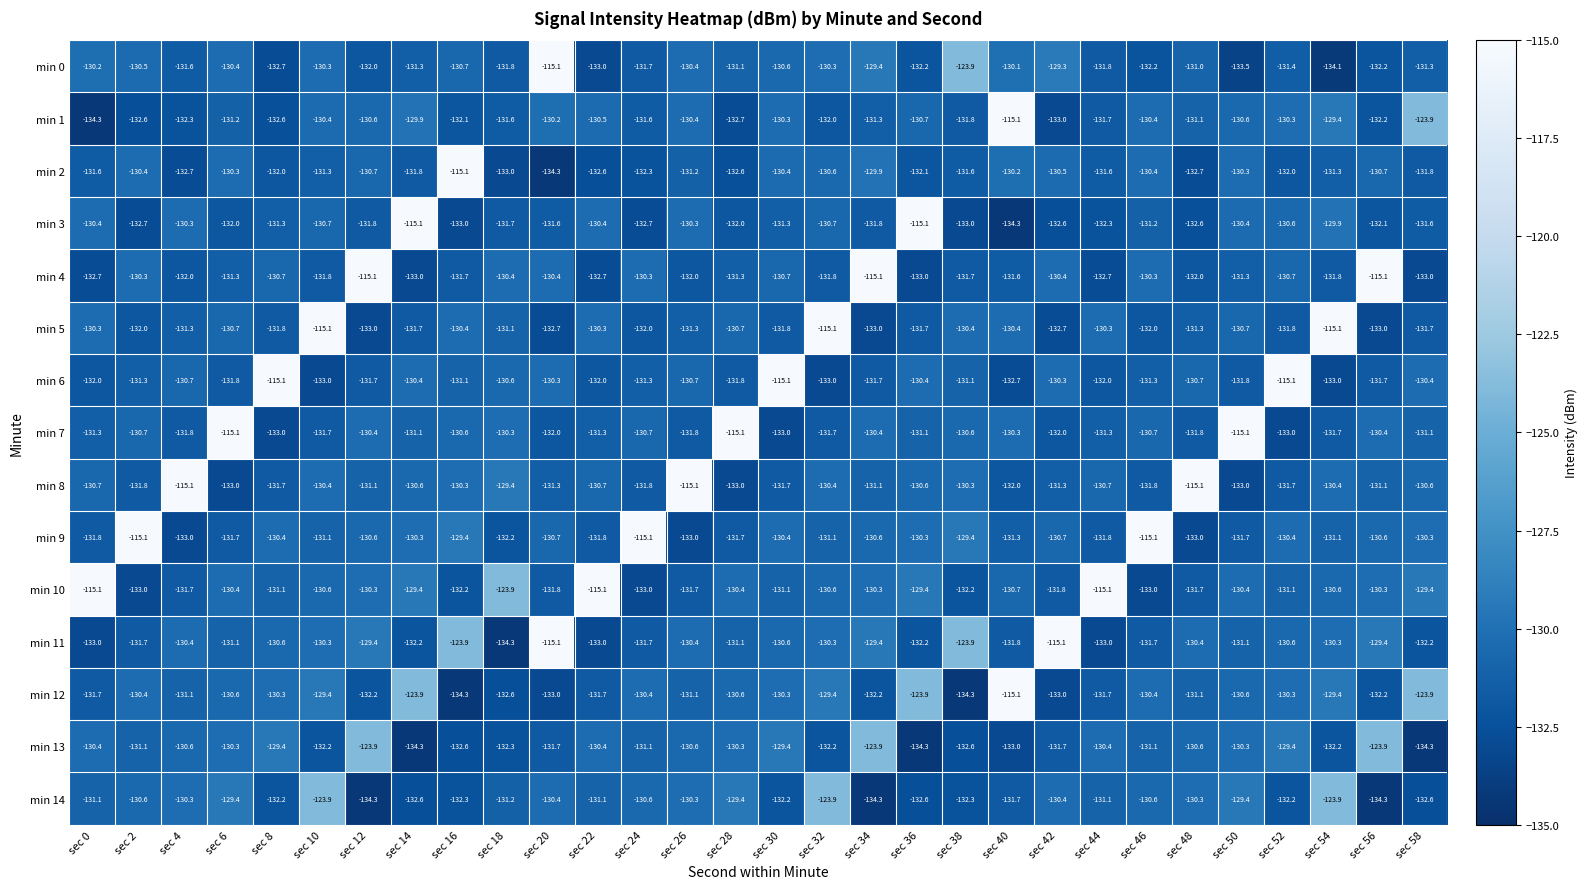

What is the greatest value displayed?

-115.1